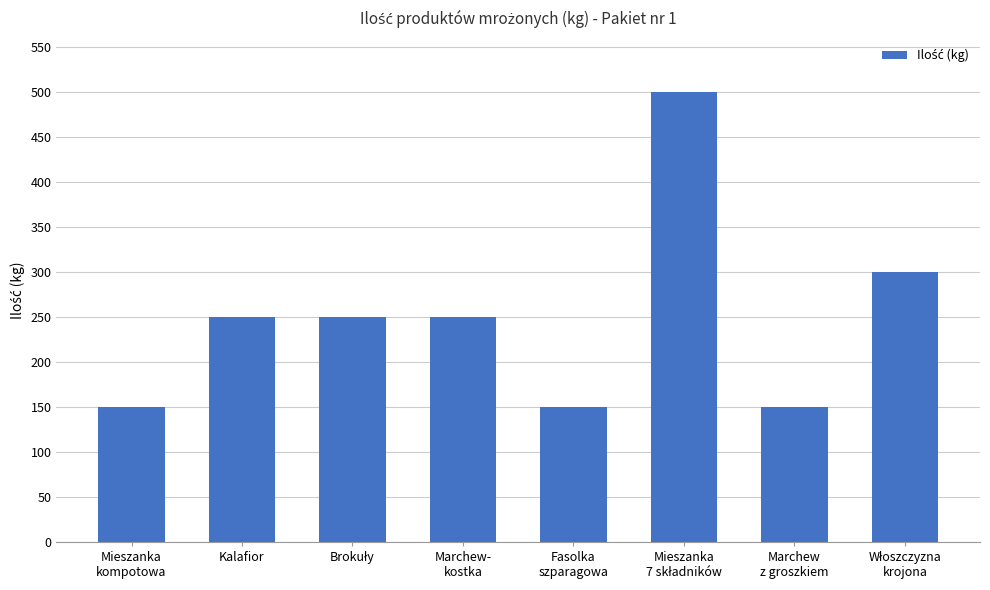

What is the minimum value shown in the chart?

150